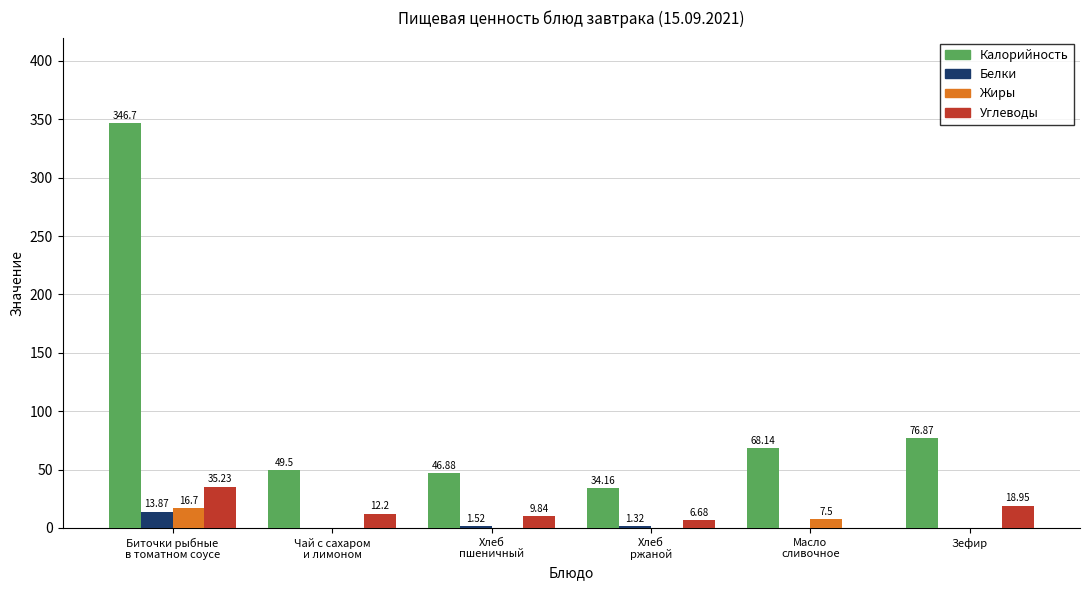

What is the sum of all Углеводы values?

83.0